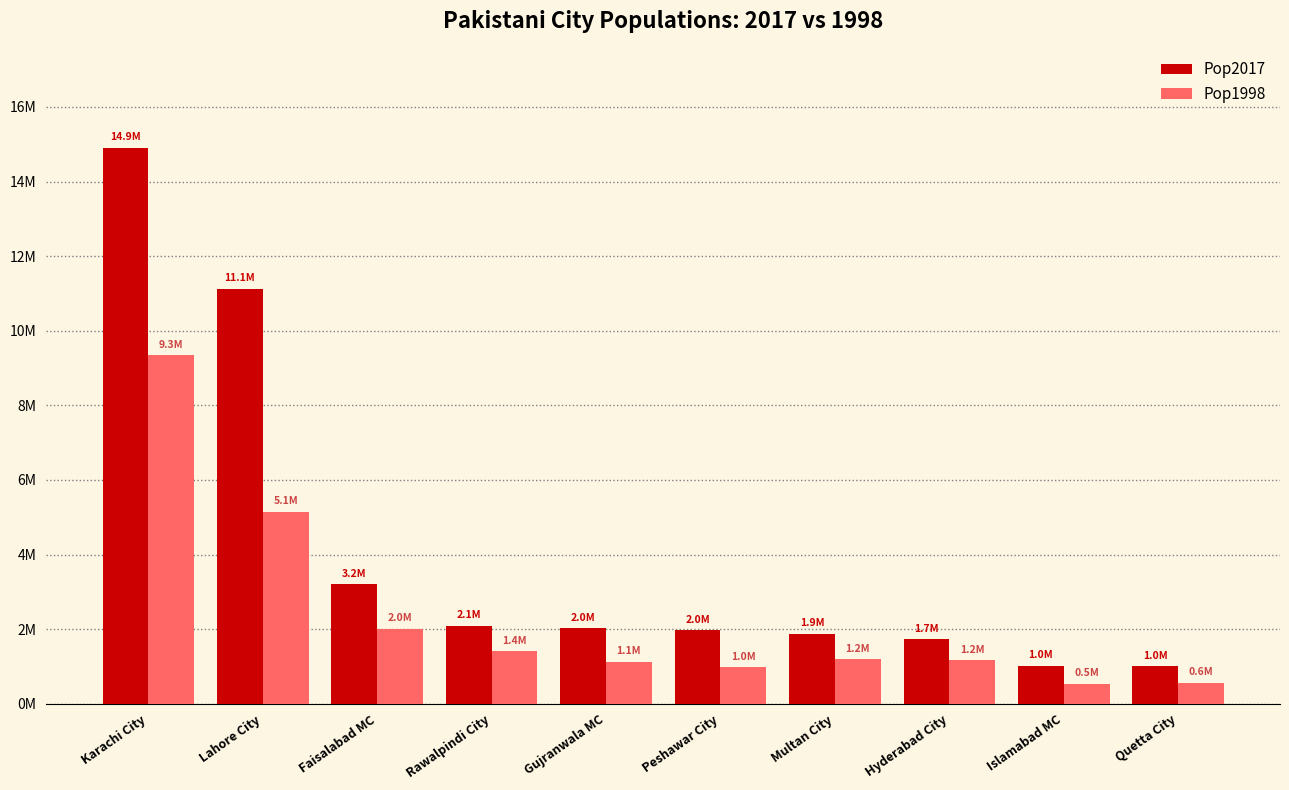

Is the value of Pop2017 at Gujranwala MC greater than the value of Pop1998 at Lahore City?

No